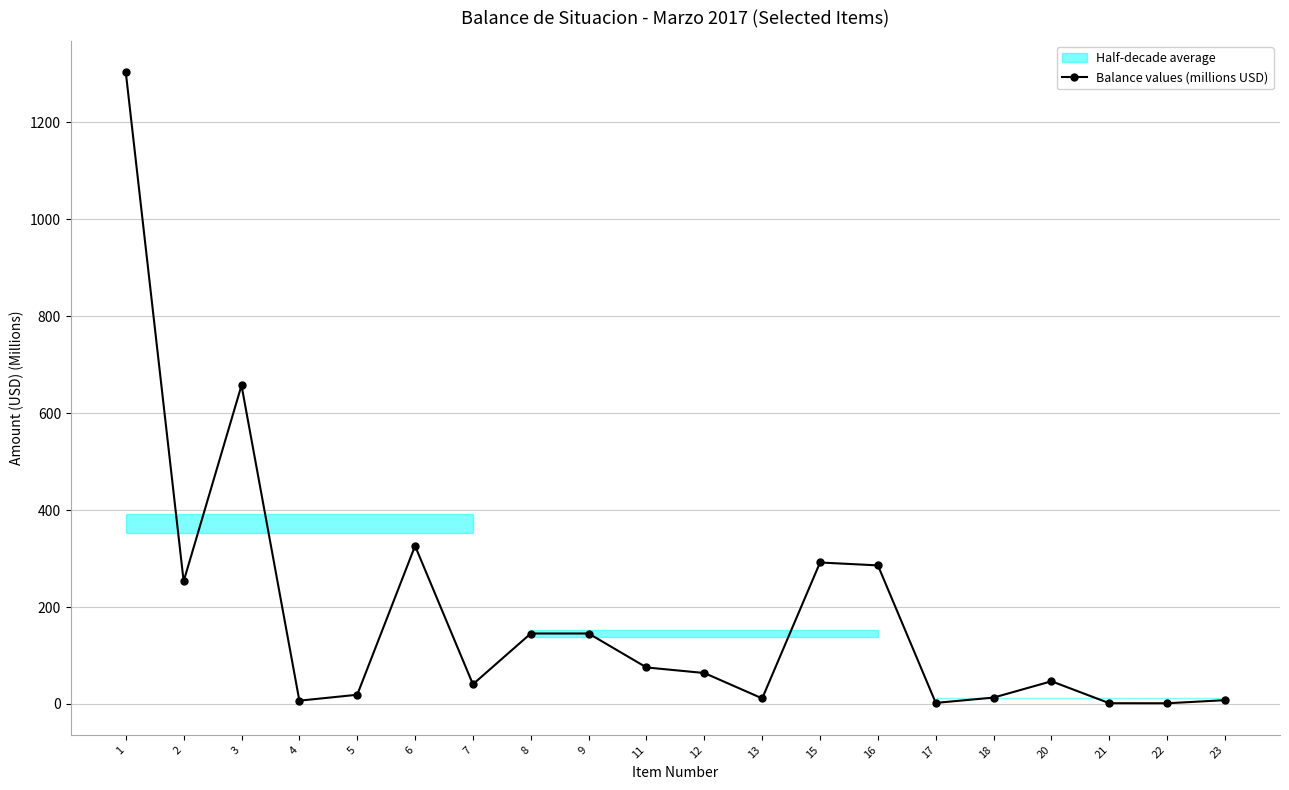

Approximately how many times larger is the value at 15 compared to 21?

185.6